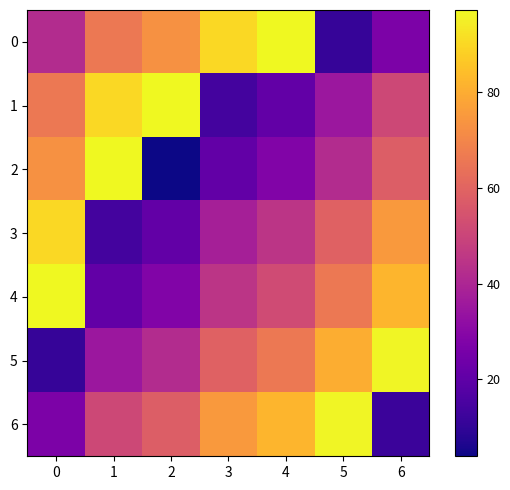

Reading left to right, transcribe all the data shown in this chart.

0: 0=42	1=66	2=73	3=90	4=97	5=11	6=27
1: 0=66	1=90	2=97	3=14	4=21	5=35	6=51
2: 0=73	1=97	2=4	3=21	4=28	5=42	6=58
3: 0=90	1=14	2=21	3=38	4=45	5=59	6=75
4: 0=97	1=21	2=28	3=45	4=52	5=66	6=82
5: 0=11	1=35	2=42	3=59	4=66	5=80	6=96
6: 0=27	1=51	2=58	3=75	4=82	5=96	6=12